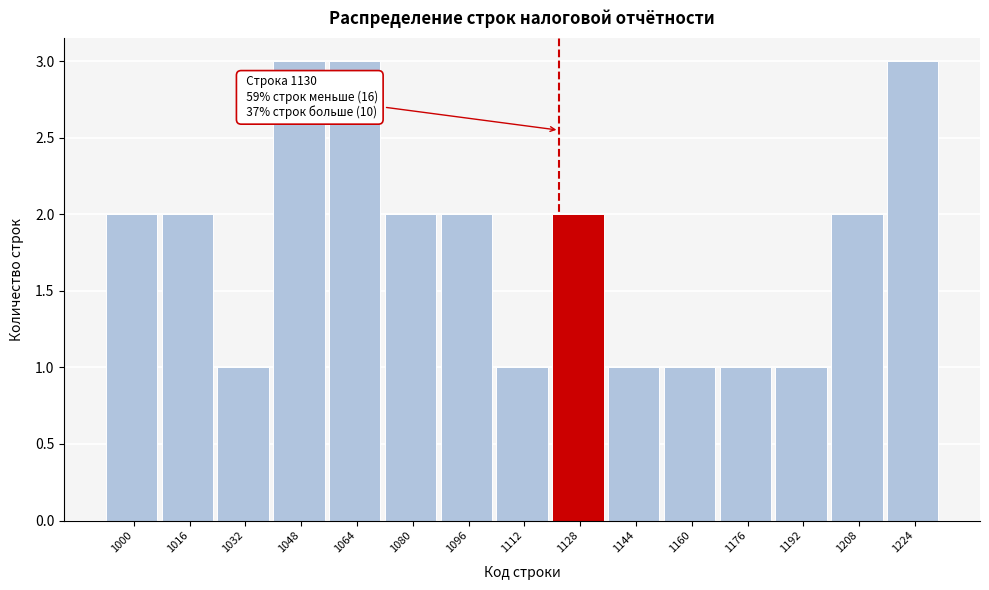

Reading left to right, list all the values displayed in this chart.

1000=2	1016=2	1032=1	1048=3	1064=3	1080=2	1096=2	1112=1	1128=2	1144=1	1160=1	1176=1	1192=1	1208=2	1224=3